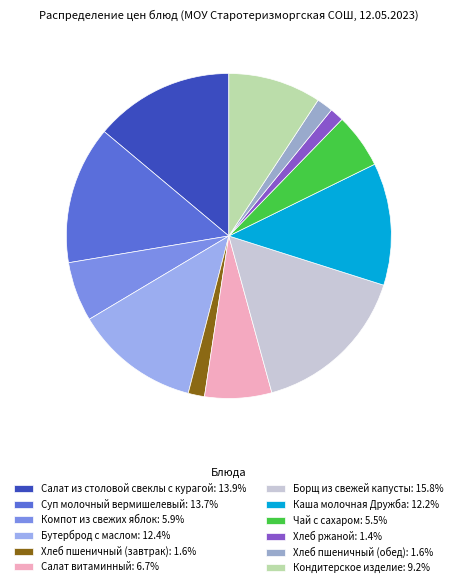

Rank the categories by value from lowest to highest.

Хлеб ржаной, Хлеб пшеничный (завтрак), Хлеб пшеничный (обед), Чай с сахаром, Компот из свежих яблок, Салат витаминный, Кондитерское изделие, Каша молочная Дружба, Бутерброд с маслом, Суп молочный вермишелевый, Салат из столовой свеклы с курагой, Борщ из свежей капусты